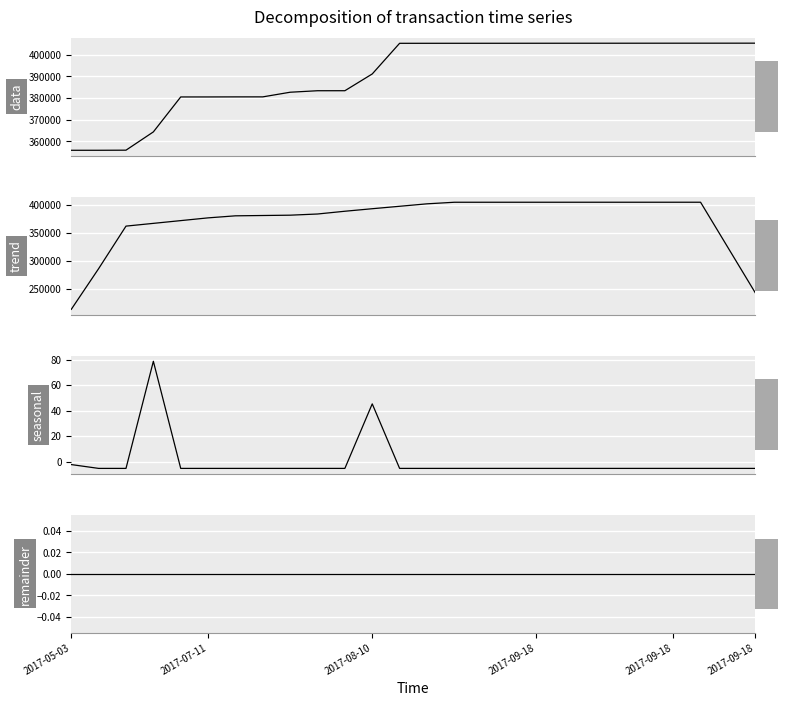

At which label does remainder reach its minimum?

2017-05-03